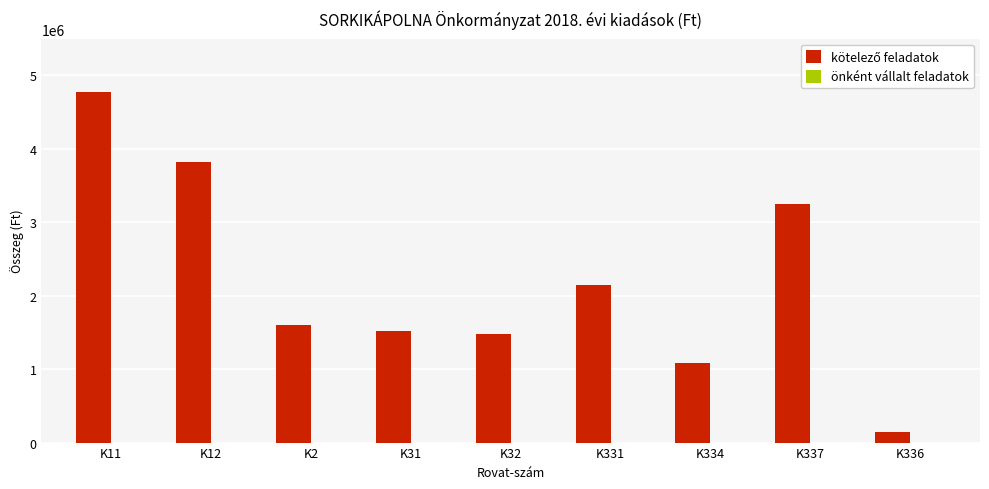

What is the difference between the second highest and minimum values?

3682860